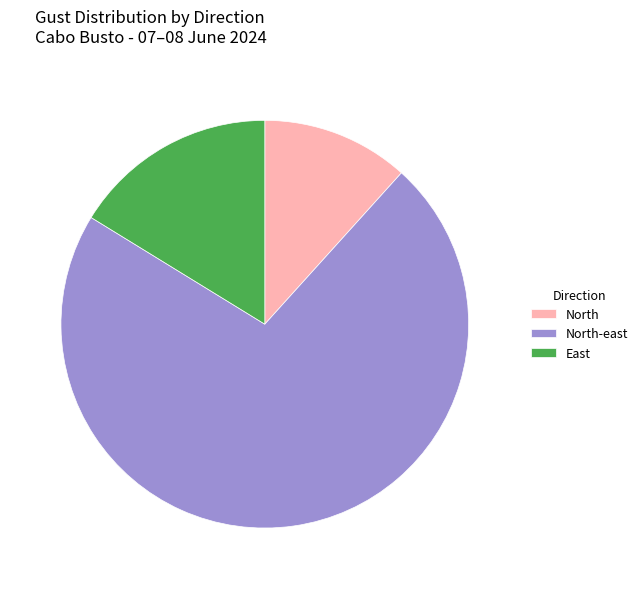

Do North-east and North together represent more than half of the pie?

Yes